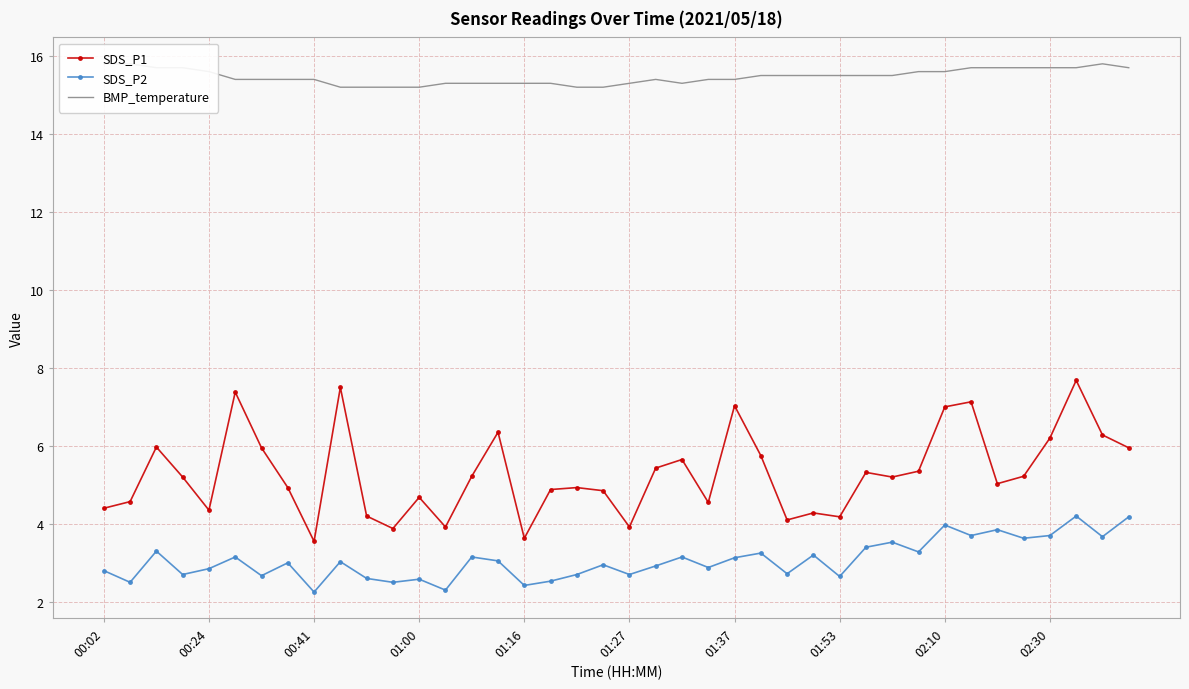

Which series has the largest range (max minus min)?

SDS_P1